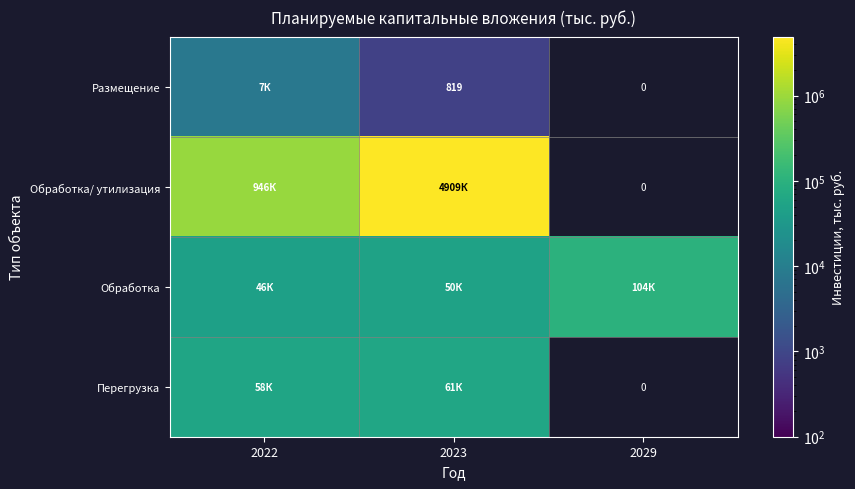

Rank the series at 2022 from lowest to highest value.

Размещение, Обработка, Перегрузка, Обработка/ утилизация